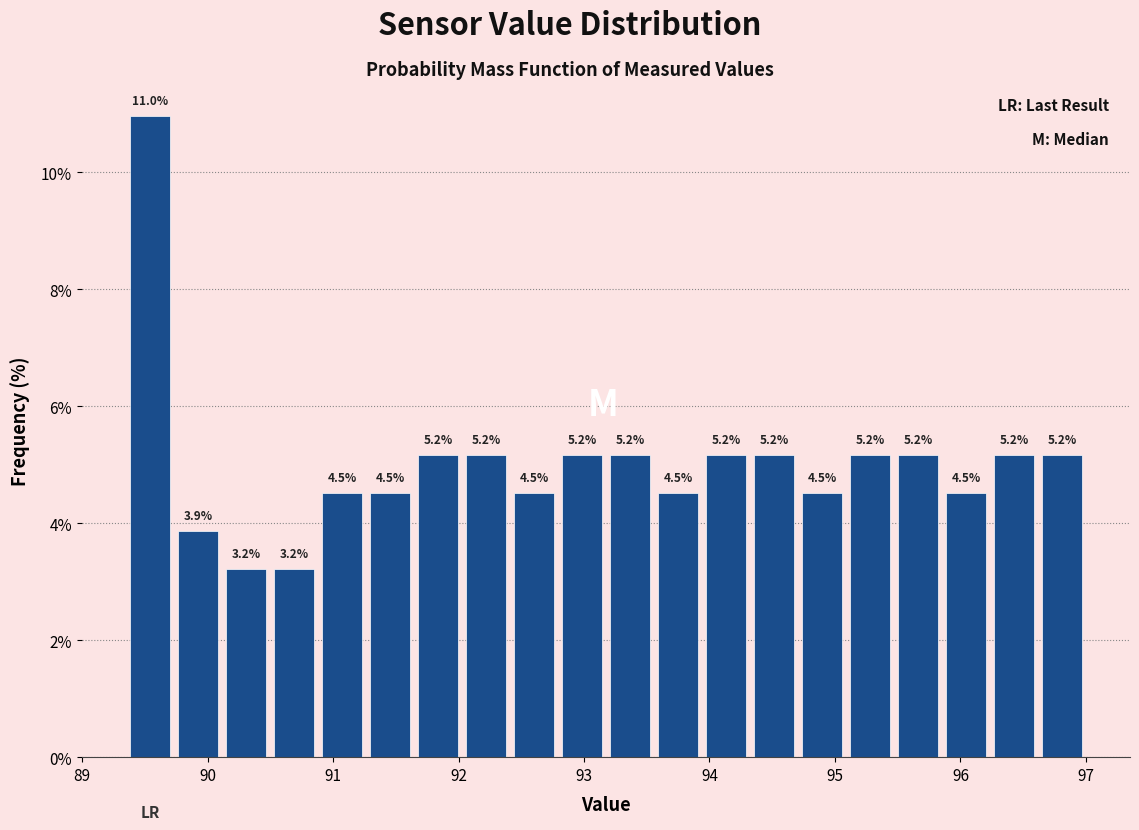

Around what value on the x-axis is the tallest bar? Give the approximate position of its centre, as read against the axis.

89.5